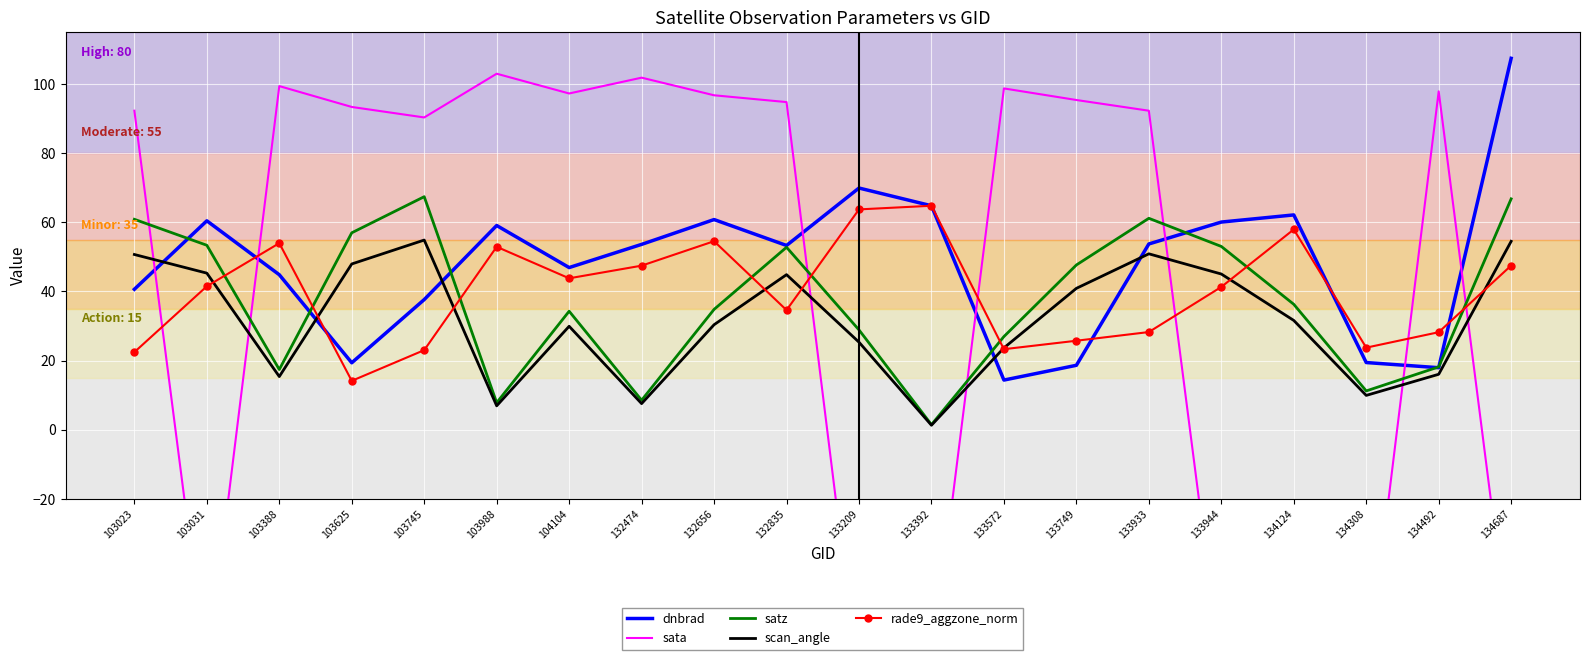

What is the spread (max minus min) of values at 133933?

64.0